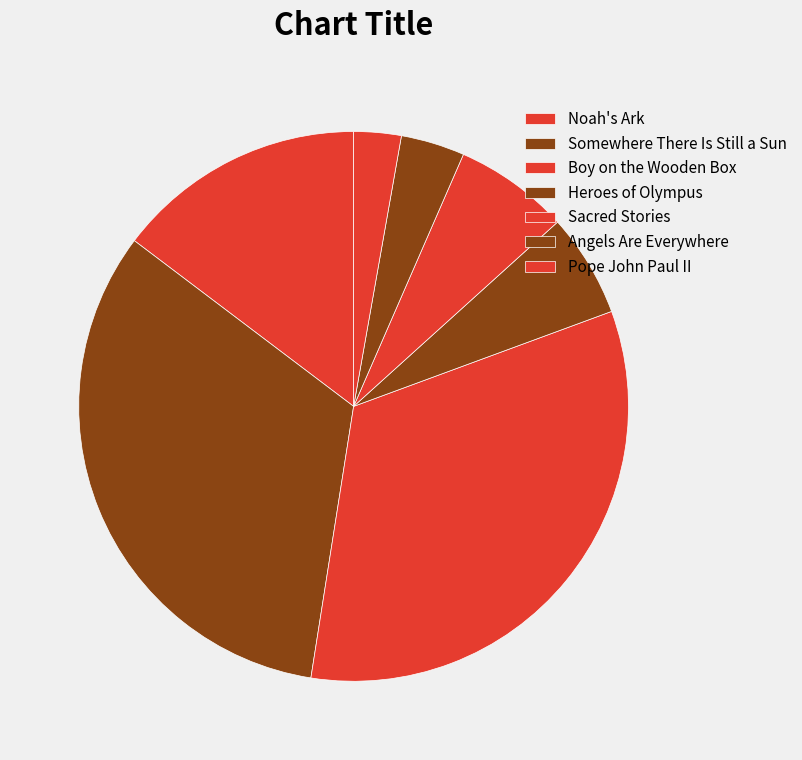

How many slices are in this pie chart?

7